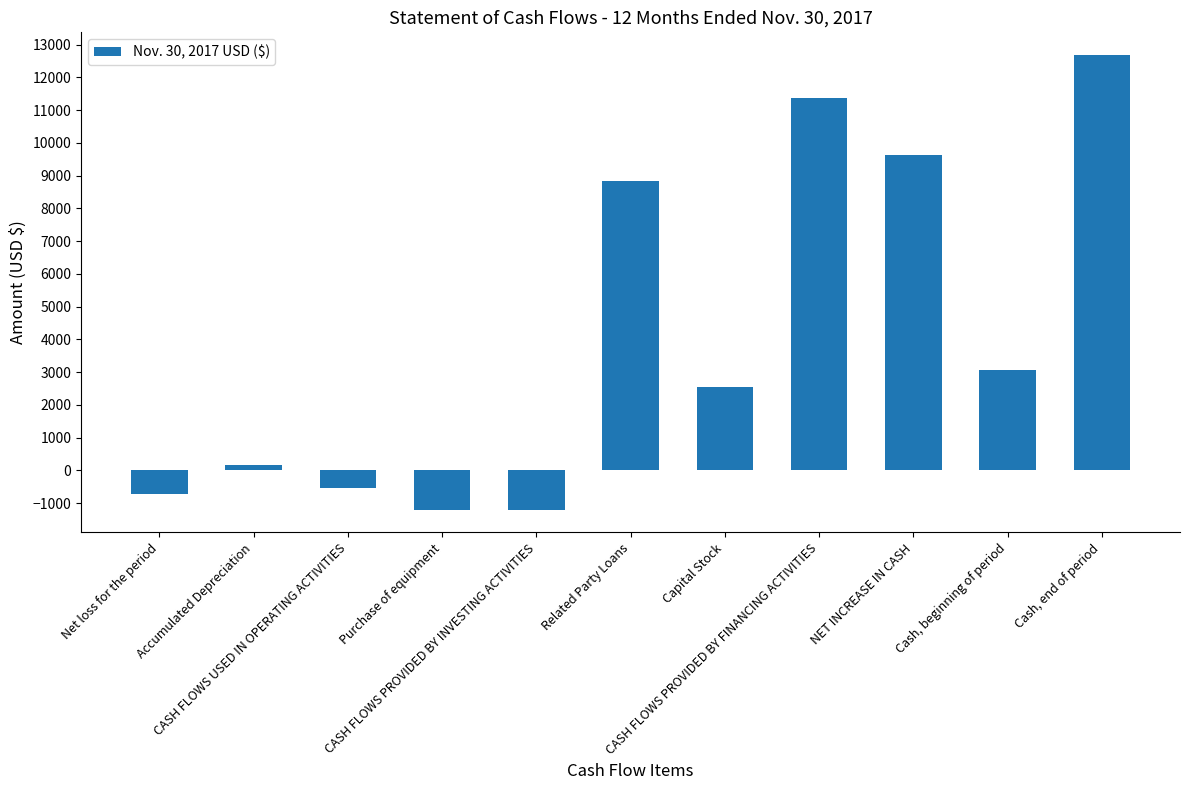

What is the average value?

4055